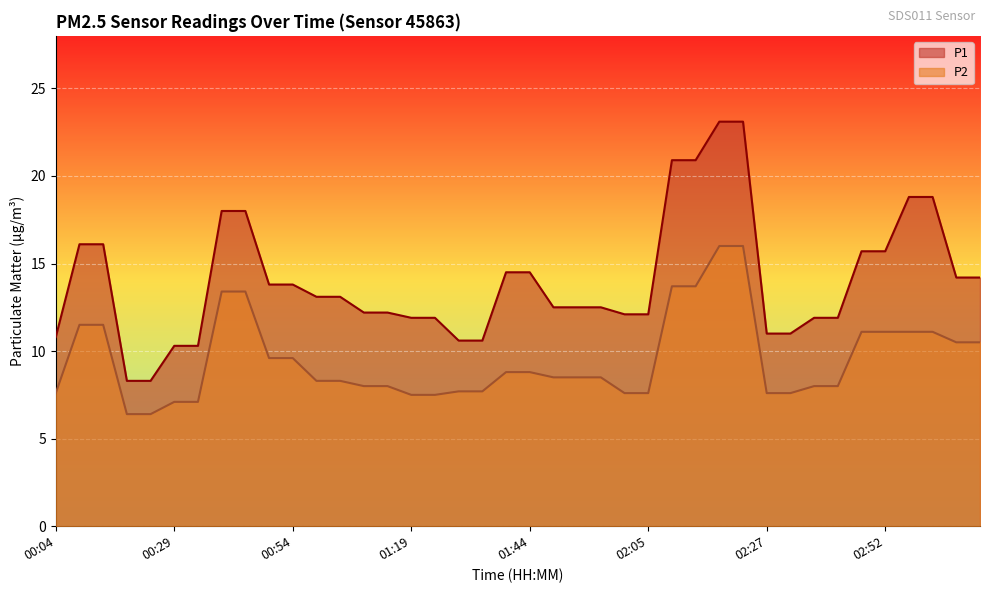

What is the sum of the P2 values at 00:59 and 01:49?

16.8